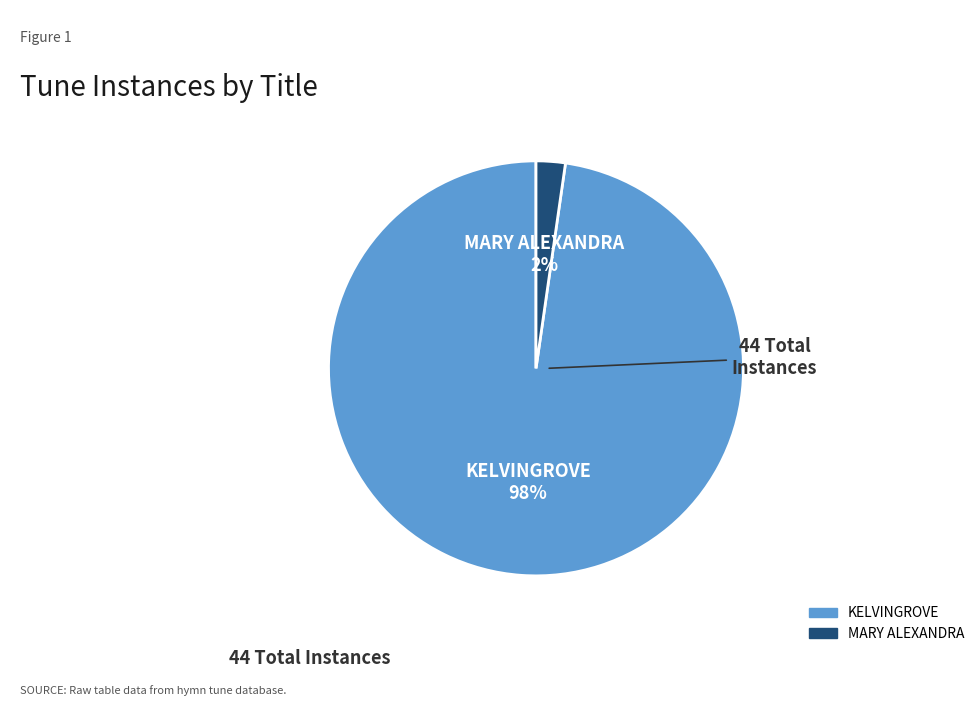

Is KELVINGROVE the majority of the pie?

Yes